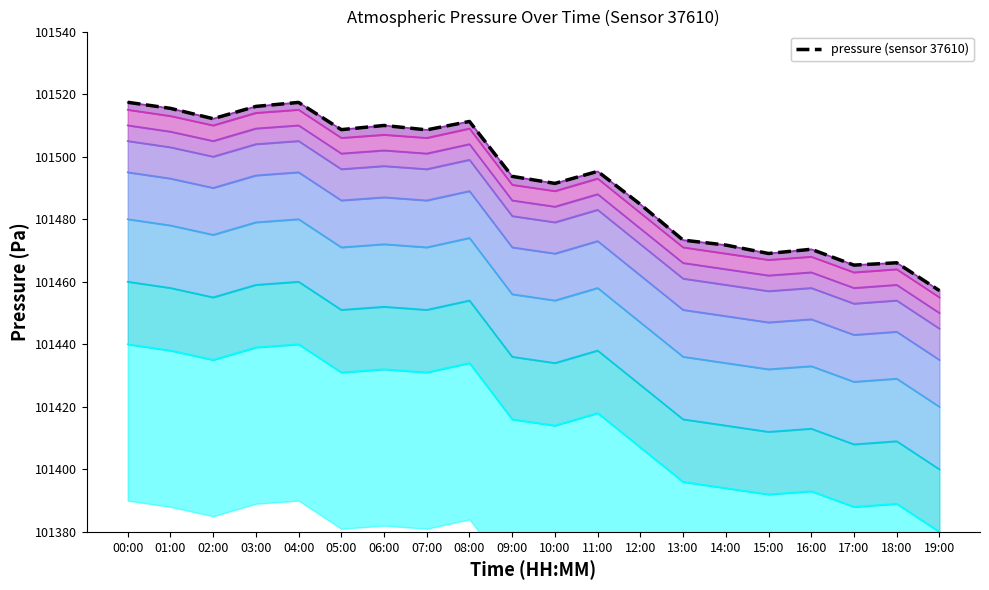

True or false: the data shows 101457.2 at 19:00.

True